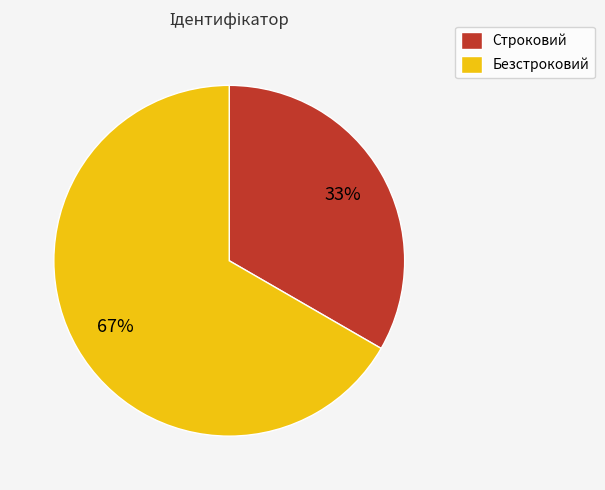

Count the number of slices in the pie.

2